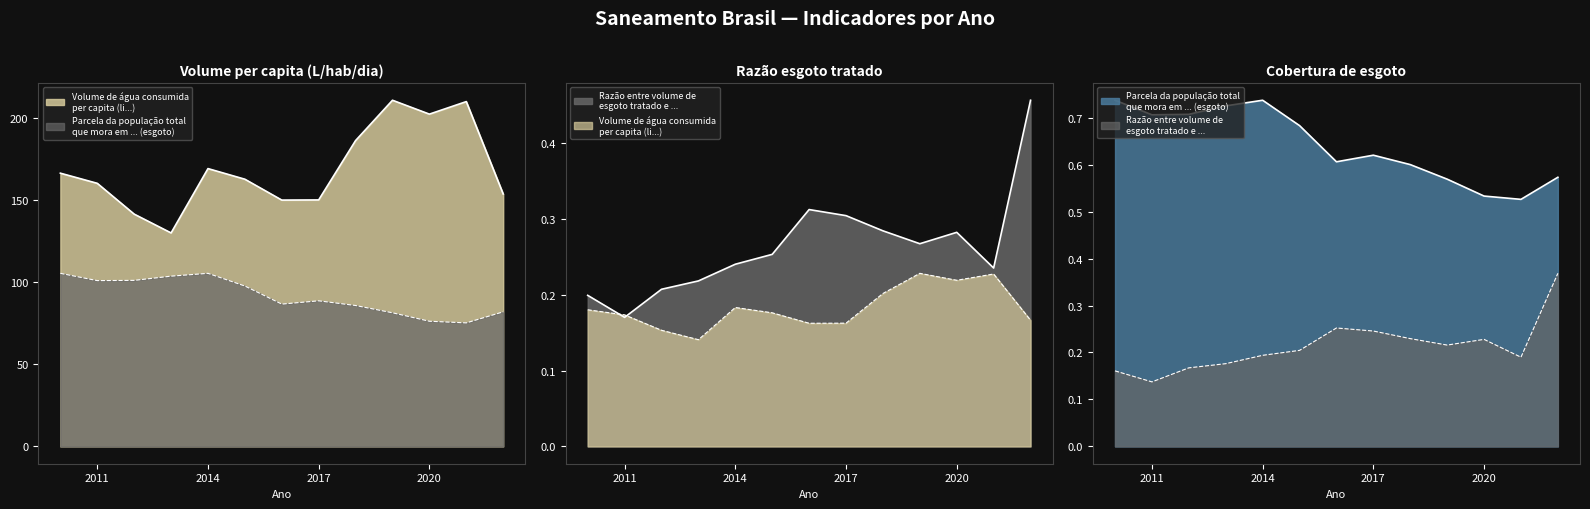

Which series changed the most between 2018 and 2020?

Volume de água consumida per capita (li...)